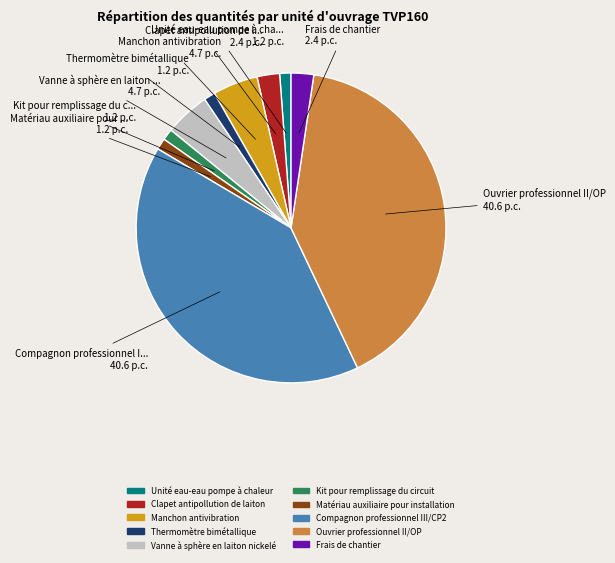

True or false: Compagnon professionnel III/CP2 accounts for 41% of the total.

True